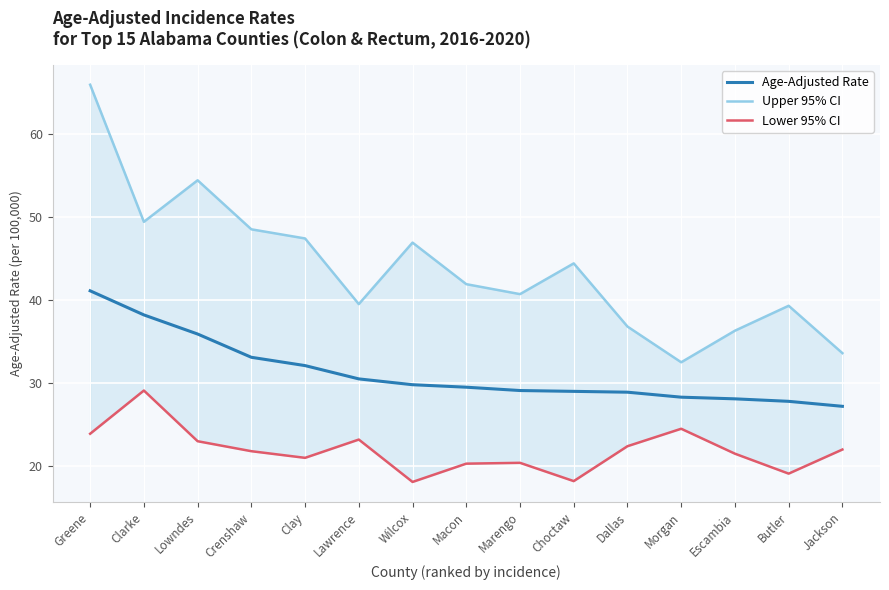

What is the label of the 6th point from the left?

Lawrence